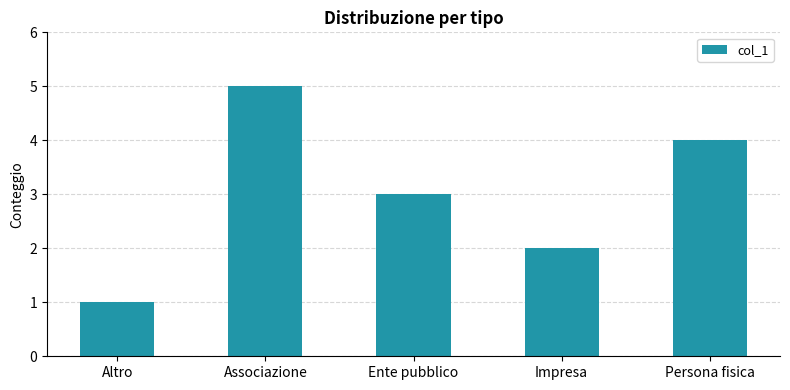

What is the approximate value at Altro?

1